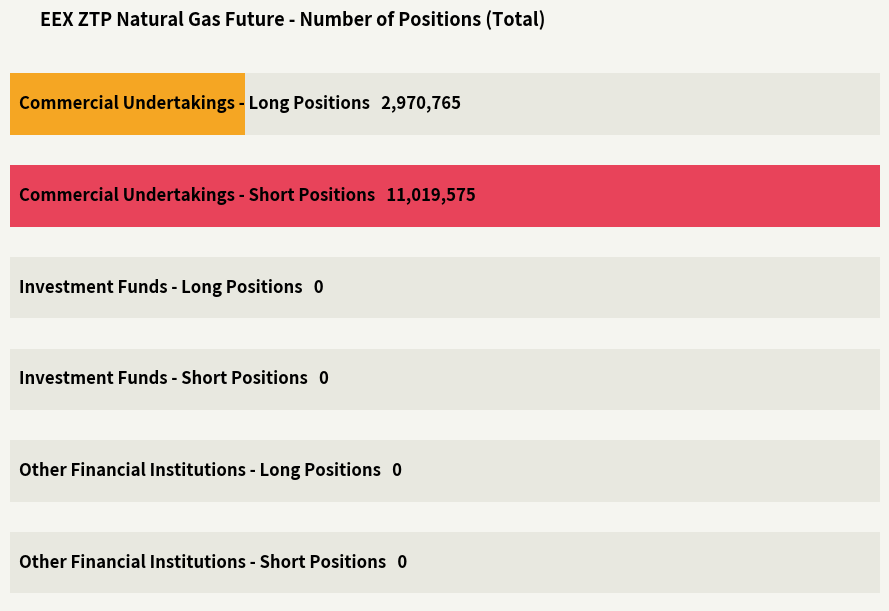

List the series in order of their peak value, highest first.

Short, Long